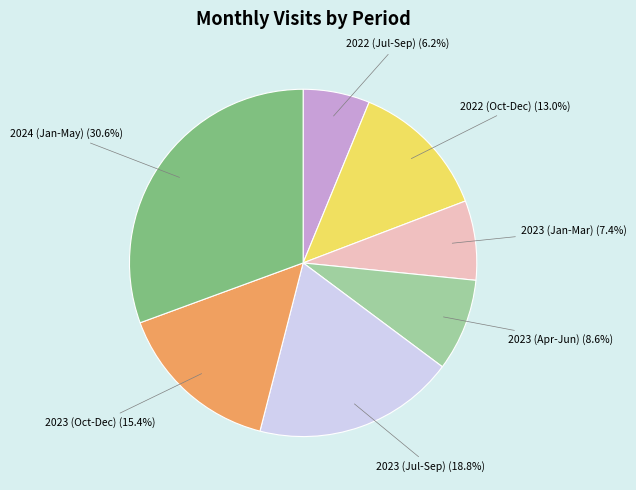

What is the total percentage of 2024 (Jan-May) (30.6%) and 2023 (Oct-Dec) (15.4%)?

46.0%